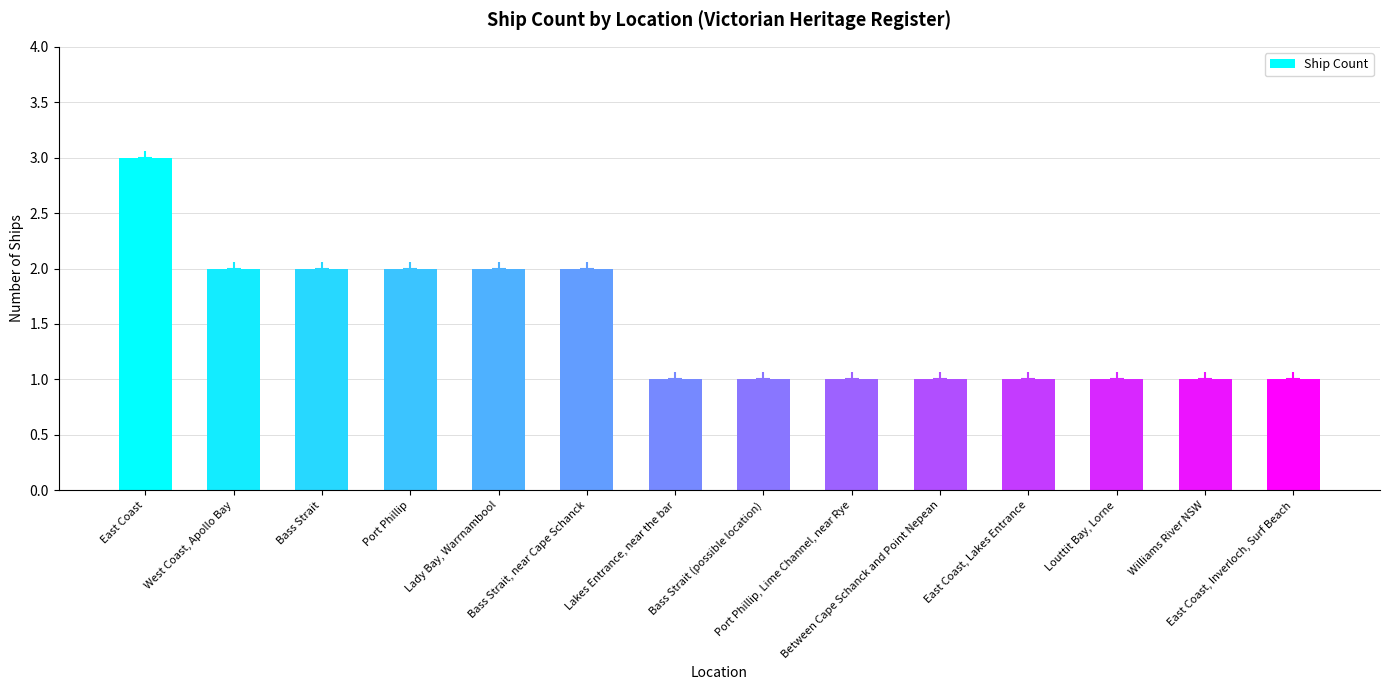

Count the values in the range 1 to 2.

13